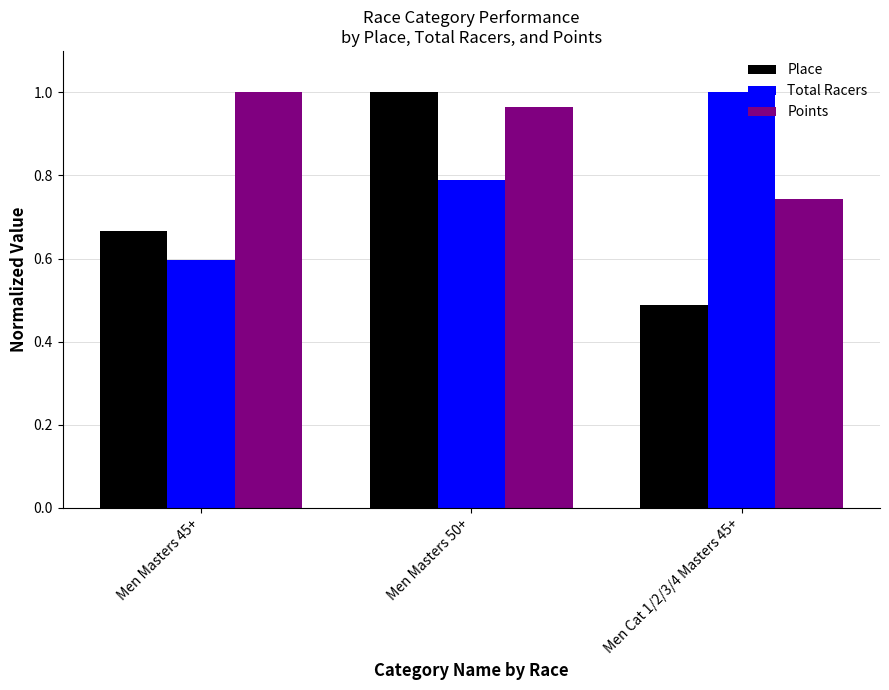

Where is Place nearest to the value 0?

Men Cat 1/2/3/4 Masters 45+